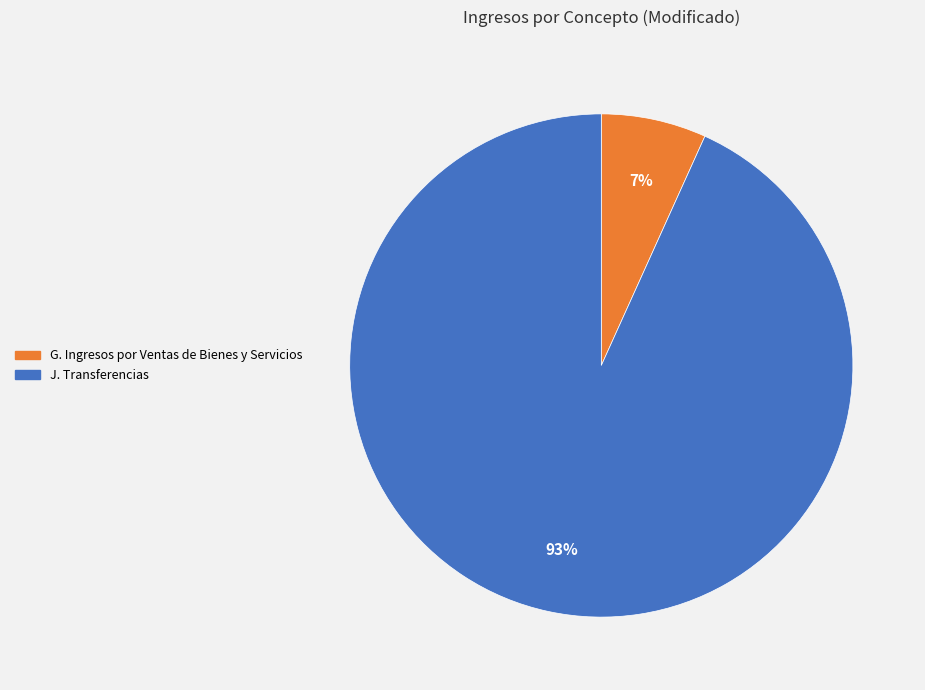

The G. Ingresos por Ventas de Bienes y Servicios slice represents 7% of the pie. True or false?

True